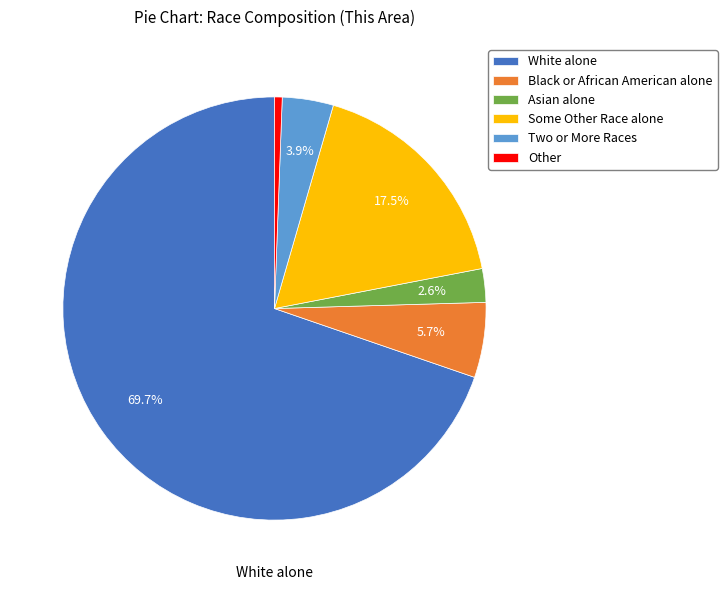

Does any single category account for the majority?

Yes